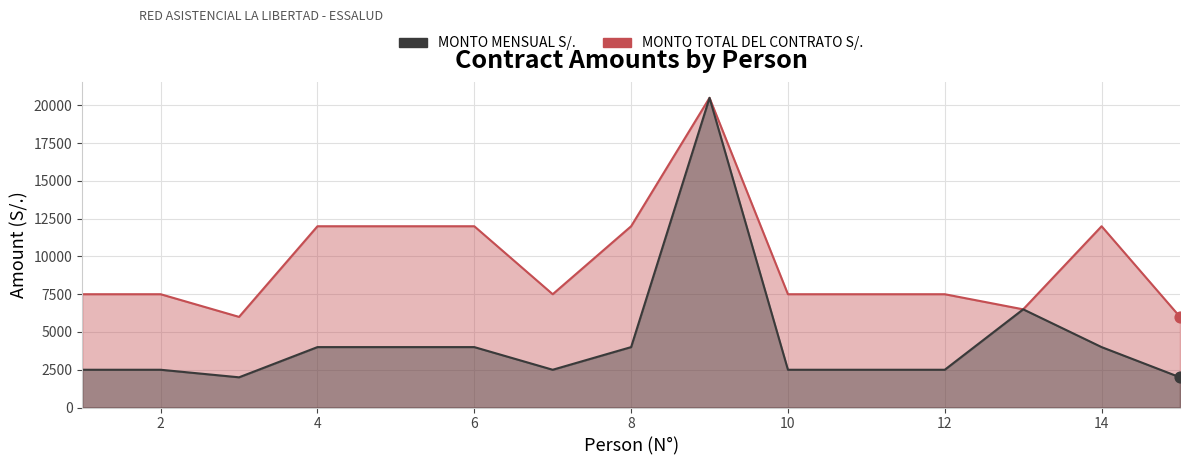

Which series has the largest Y range (max minus min)?

MONTO MENSUAL S/.